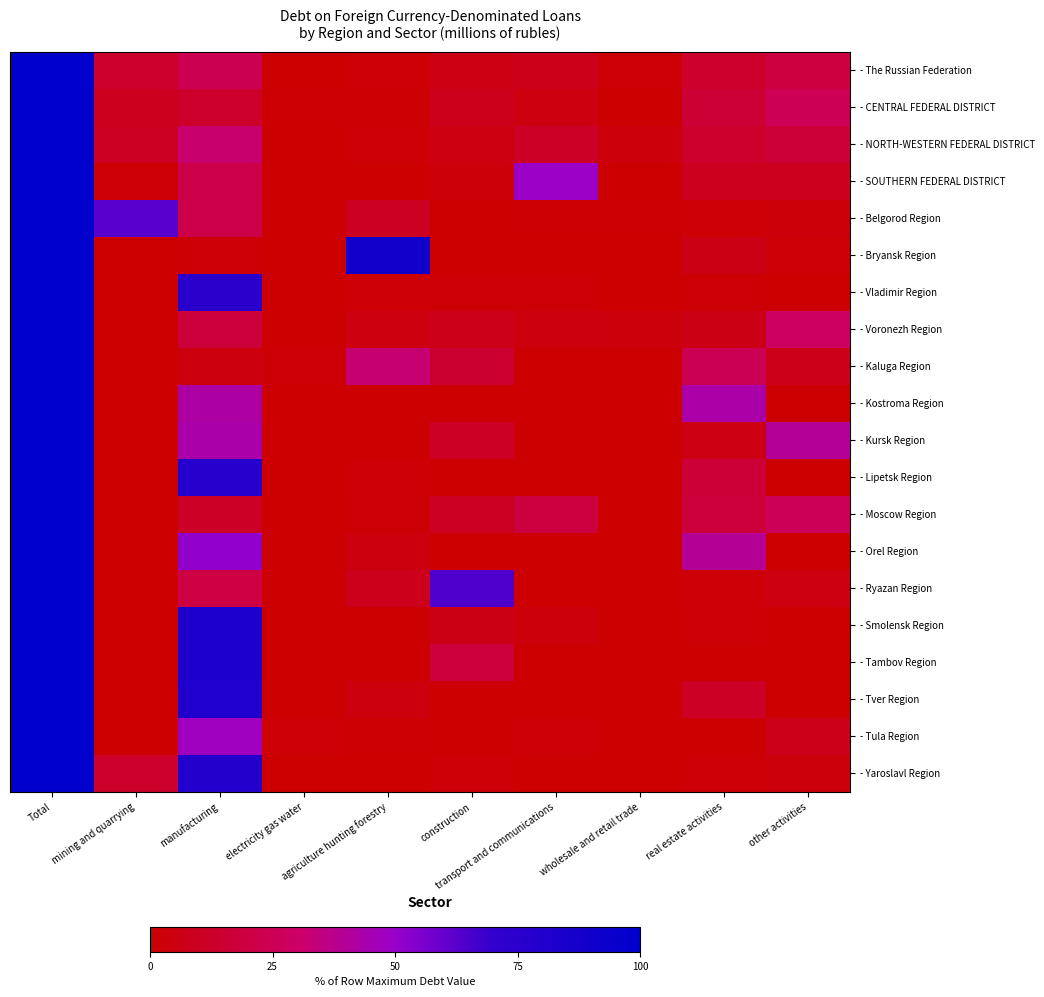

Reading left to right, what are all the values shown in this chart?

- The Russian Federation: Total=100.0	mining and quarrying=12.8	manufacturing=24.1	electricity gas water=0.7	agriculture hunting forestry=1.6	construction=5.8	transport and communications=7.2	wholesale and retail trade=1.2	real estate activities=12.8	other activities=19.5
- CENTRAL FEDERAL DISTRICT: Total=100.0	mining and quarrying=9.1	manufacturing=12.7	electricity gas water=1.0	agriculture hunting forestry=1.0	construction=8.1	transport and communications=4.6	wholesale and retail trade=0.5	real estate activities=15.9	other activities=24.9
- NORTH-WESTERN FEDERAL DISTRICT: Total=100.0	mining and quarrying=10.0	manufacturing=31.4	electricity gas water=0.7	agriculture hunting forestry=1.6	construction=5.2	transport and communications=11.6	wholesale and retail trade=3.3	real estate activities=12.8	other activities=16.8
- SOUTHERN FEDERAL DISTRICT: Total=100.0	mining and quarrying=1.8	manufacturing=21.5	electricity gas water=0.0	agriculture hunting forestry=0.5	construction=3.1	transport and communications=49.0	wholesale and retail trade=0.1	real estate activities=9.3	other activities=9.4
- Belgorod Region: Total=100.0	mining and quarrying=62.6	manufacturing=21.3	electricity gas water=0.0	agriculture hunting forestry=10.1	construction=0.2	transport and communications=1.1	wholesale and retail trade=1.1	real estate activities=1.8	other activities=2.9
- Bryansk Region: Total=100.0	mining and quarrying=0.0	manufacturing=1.5	electricity gas water=0.0	agriculture hunting forestry=89.8	construction=0.0	transport and communications=0.3	wholesale and retail trade=0.0	real estate activities=6.4	other activities=1.9
- Vladimir Region: Total=100.0	mining and quarrying=0.8	manufacturing=75.2	electricity gas water=0.0	agriculture hunting forestry=1.7	construction=1.3	transport and communications=1.3	wholesale and retail trade=0.0	real estate activities=1.3	other activities=0.0
- Voronezh Region: Total=100.0	mining and quarrying=0.0	manufacturing=17.5	electricity gas water=0.0	agriculture hunting forestry=4.4	construction=7.3	transport and communications=3.5	wholesale and retail trade=3.5	real estate activities=6.4	other activities=28.2
- Kaluga Region: Total=100.0	mining and quarrying=0.0	manufacturing=3.9	electricity gas water=1.2	agriculture hunting forestry=32.4	construction=14.4	transport and communications=0.0	wholesale and retail trade=0.0	real estate activities=24.3	other activities=7.5
- Kostroma Region: Total=100.0	mining and quarrying=0.0	manufacturing=41.9	electricity gas water=0.0	agriculture hunting forestry=0.1	construction=0.0	transport and communications=0.0	wholesale and retail trade=0.0	real estate activities=43.0	other activities=0.0
- Kursk Region: Total=100.0	mining and quarrying=0.0	manufacturing=43.1	electricity gas water=0.0	agriculture hunting forestry=0.0	construction=11.1	transport and communications=0.0	wholesale and retail trade=0.0	real estate activities=5.5	other activities=39.5
- Lipetsk Region: Total=100.0	mining and quarrying=0.0	manufacturing=77.7	electricity gas water=0.0	agriculture hunting forestry=1.9	construction=0.0	transport and communications=0.0	wholesale and retail trade=0.0	real estate activities=16.4	other activities=0.0
- Moscow Region: Total=100.0	mining and quarrying=0.0	manufacturing=11.6	electricity gas water=0.0	agriculture hunting forestry=1.3	construction=10.0	transport and communications=18.9	wholesale and retail trade=0.1	real estate activities=17.2	other activities=25.9
- Orel Region: Total=100.0	mining and quarrying=0.0	manufacturing=51.5	electricity gas water=0.0	agriculture hunting forestry=4.3	construction=0.0	transport and communications=0.0	wholesale and retail trade=0.0	real estate activities=39.4	other activities=0.0
- Ryazan Region: Total=100.0	mining and quarrying=0.0	manufacturing=19.9	electricity gas water=0.0	agriculture hunting forestry=7.9	construction=64.3	transport and communications=0.0	wholesale and retail trade=0.0	real estate activities=2.0	other activities=4.9
- Smolensk Region: Total=100.0	mining and quarrying=0.0	manufacturing=82.1	electricity gas water=0.0	agriculture hunting forestry=0.0	construction=6.4	transport and communications=3.5	wholesale and retail trade=0.0	real estate activities=1.6	other activities=0.7
- Tambov Region: Total=100.0	mining and quarrying=0.0	manufacturing=82.0	electricity gas water=0.0	agriculture hunting forestry=0.0	construction=18.0	transport and communications=0.0	wholesale and retail trade=0.0	real estate activities=0.0	other activities=0.0
- Tver Region: Total=100.0	mining and quarrying=0.1	manufacturing=81.4	electricity gas water=0.3	agriculture hunting forestry=3.9	construction=0.0	transport and communications=0.0	wholesale and retail trade=0.0	real estate activities=11.1	other activities=0.0
- Tula Region: Total=100.0	mining and quarrying=0.0	manufacturing=47.4	electricity gas water=1.7	agriculture hunting forestry=0.9	construction=0.0	transport and communications=2.0	wholesale and retail trade=0.0	real estate activities=0.5	other activities=7.6
- Yaroslavl Region: Total=100.0	mining and quarrying=12.6	manufacturing=79.2	electricity gas water=0.2	agriculture hunting forestry=0.4	construction=2.3	transport and communications=0.0	wholesale and retail trade=0.0	real estate activities=1.3	other activities=3.2